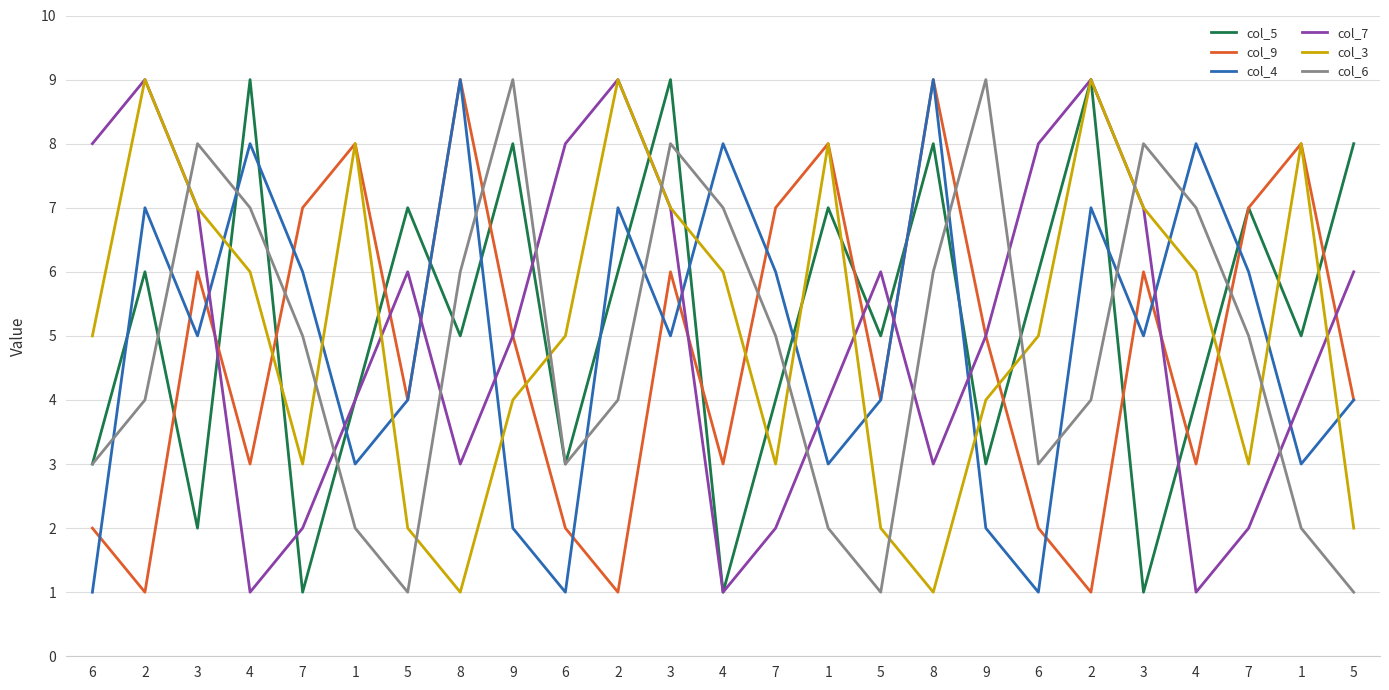

What are all the series names shown in the legend?

col_5, col_9, col_4, col_7, col_3, col_6